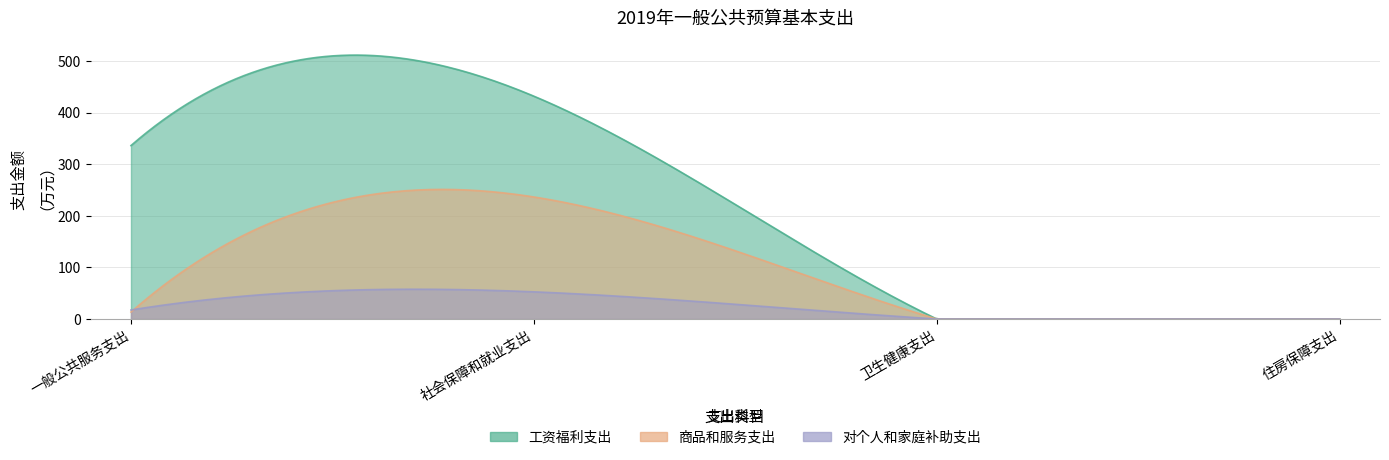

List the series in order of their peak value, highest first.

工资福利支出, 商品和服务支出, 对个人和家庭补助支出